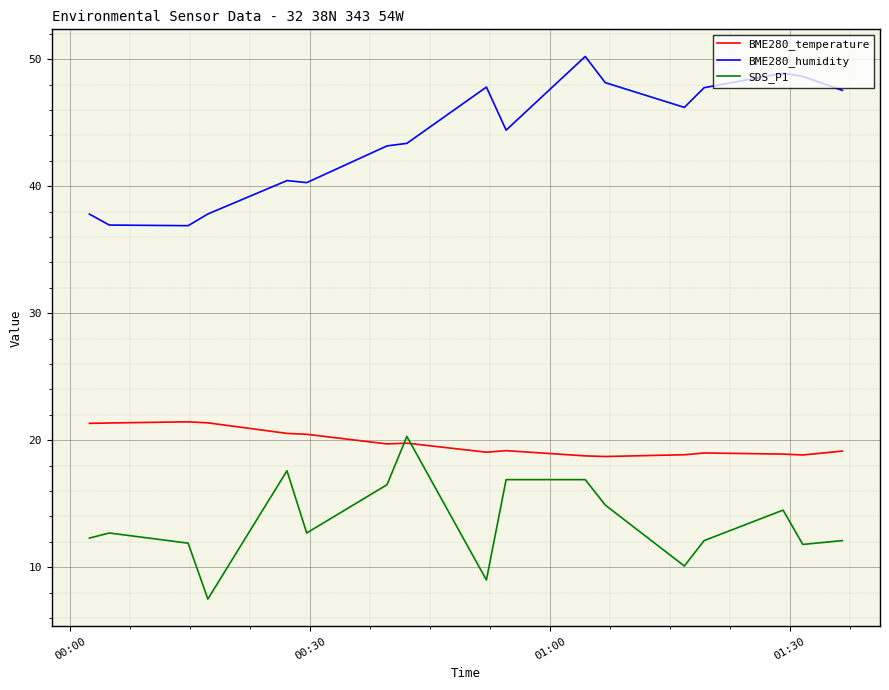

Does the chart display data point markers on the line(s)?

No